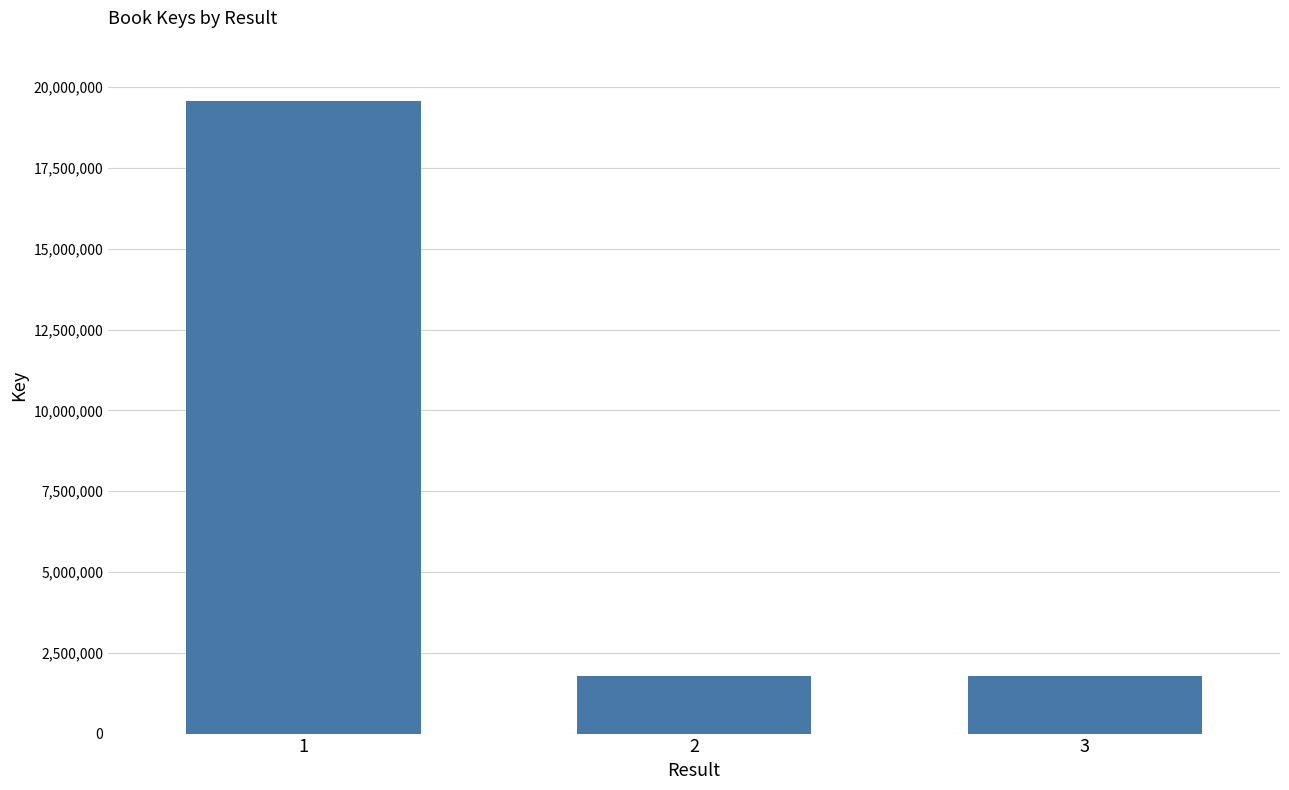

What is the value of the 2nd bar from the left?

1790377